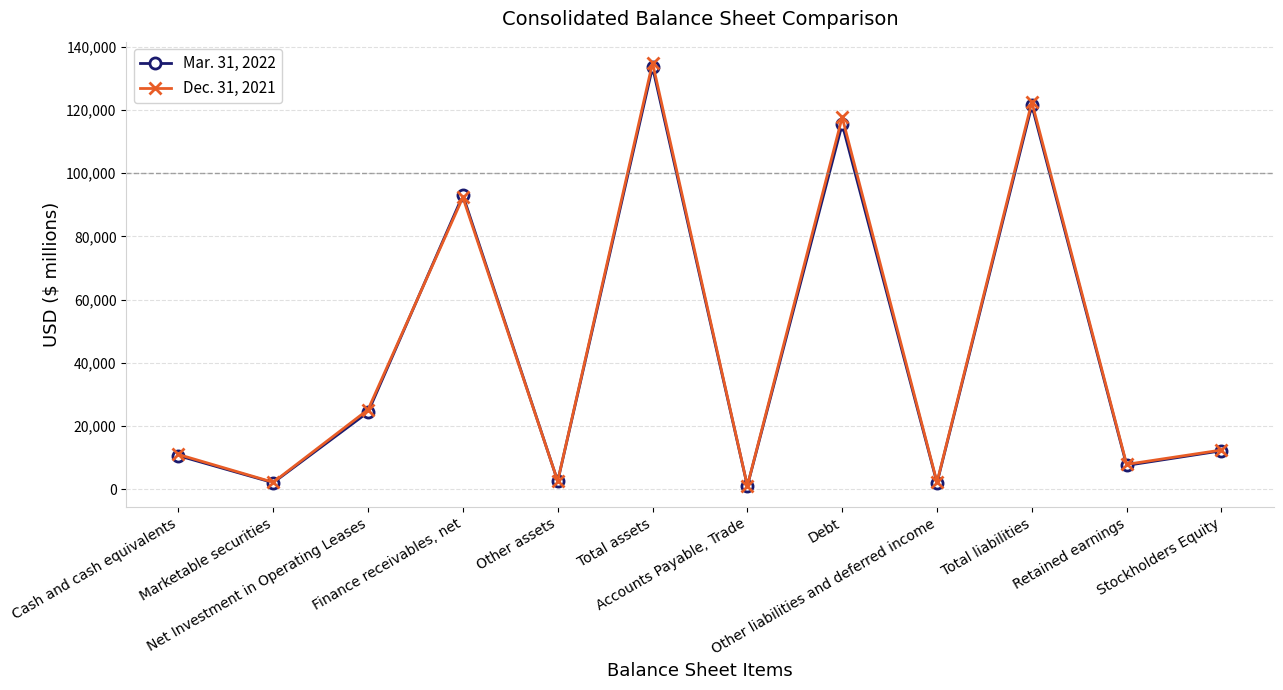

What is the difference between the highest and lowest values at Marketable securities?

137